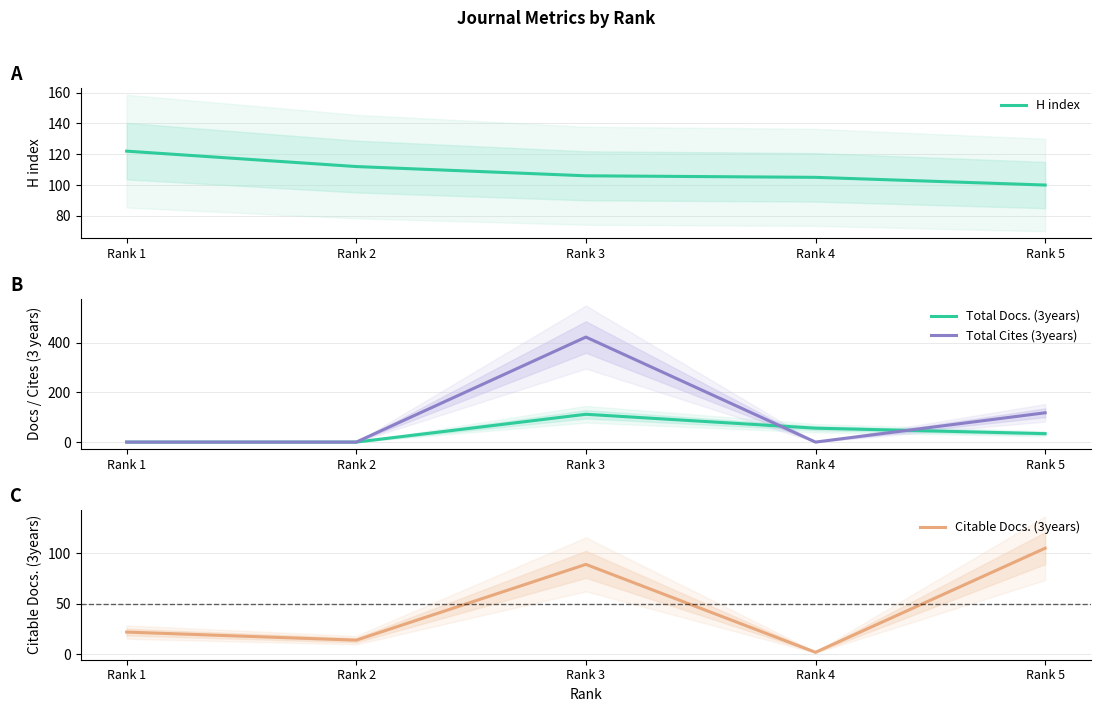

Which series ends up on top after the final intersection of Total Cites (3years) and H index?

Total Cites (3years)